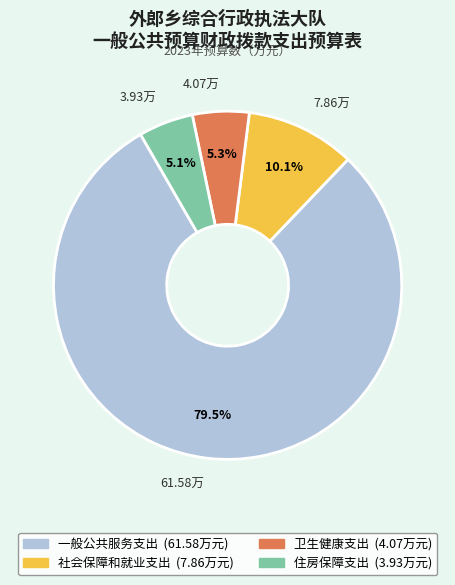

The 住房保障支出 slice represents 11% of the pie. True or false?

False